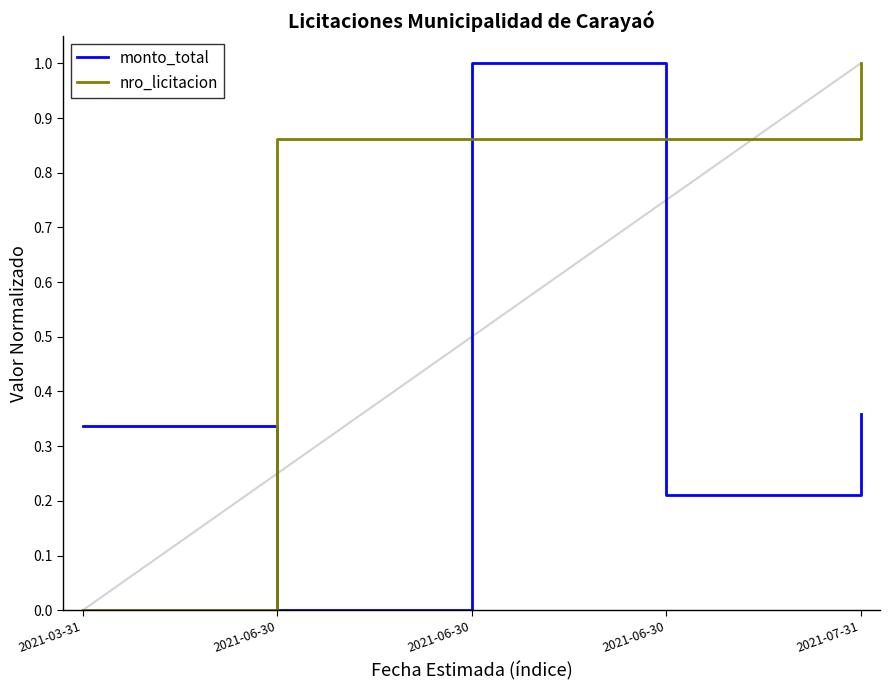

What is the difference between the second highest and second lowest values in the monto_total series?

0.1